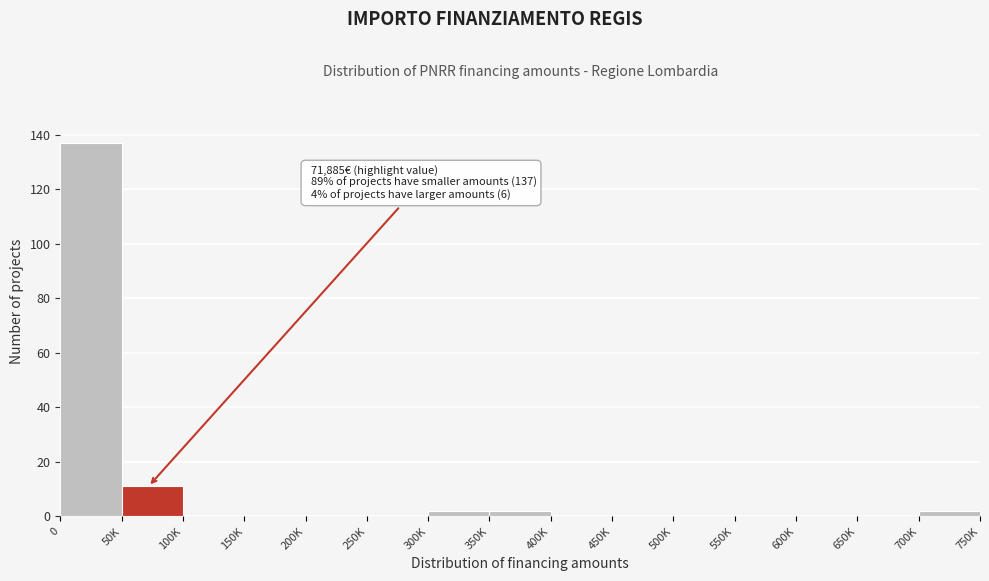

Reading right to left, list all the values displayed in this chart.

700K=2	650K=0	600K=0	550K=0	500K=0	450K=0	400K=0	350K=2	300K=2	250K=0	200K=0	150K=0	100K=0	50K=11	0=137